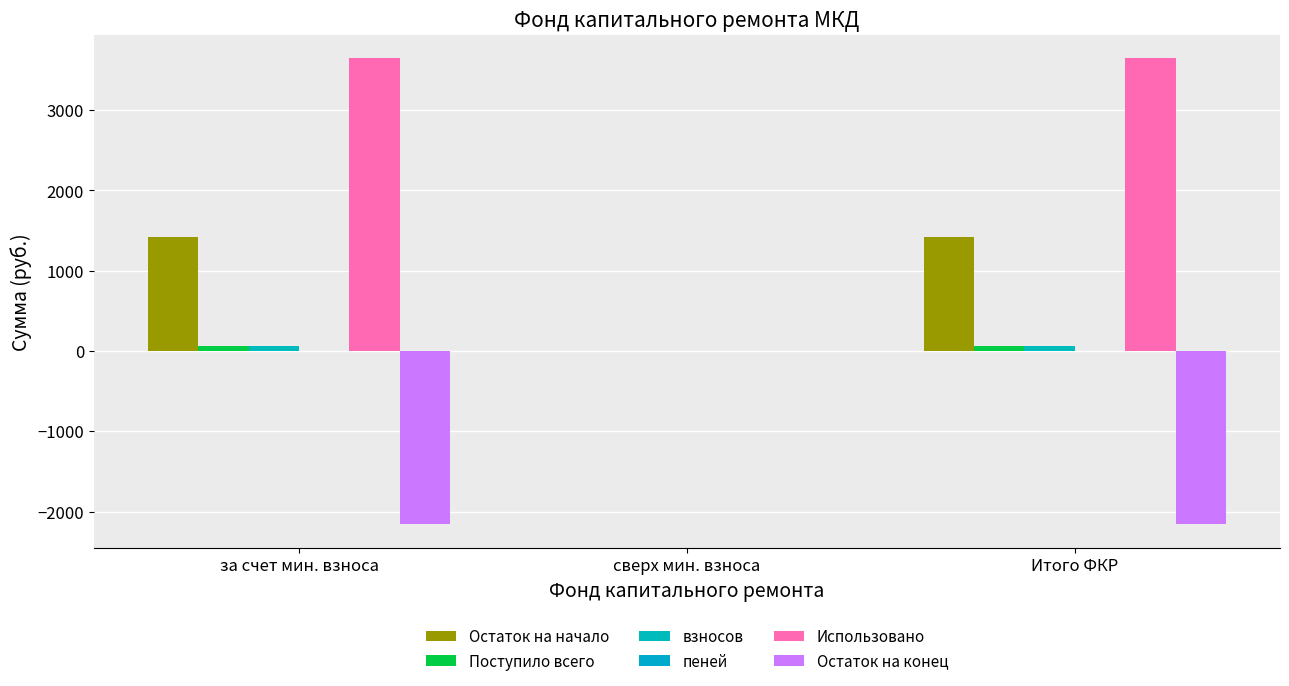

Between за счет мин. взноса and сверх мин. взноса, which series saw the biggest shift?

Использовано